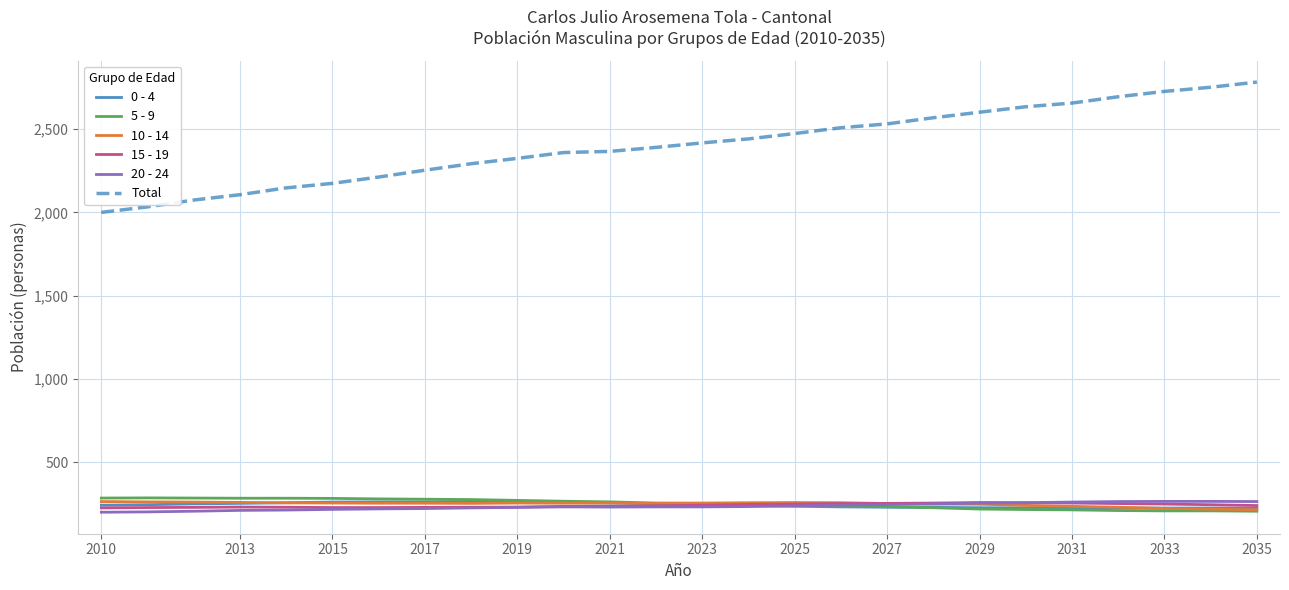

True or false: Total and 0 - 4 intersect in this chart.

False